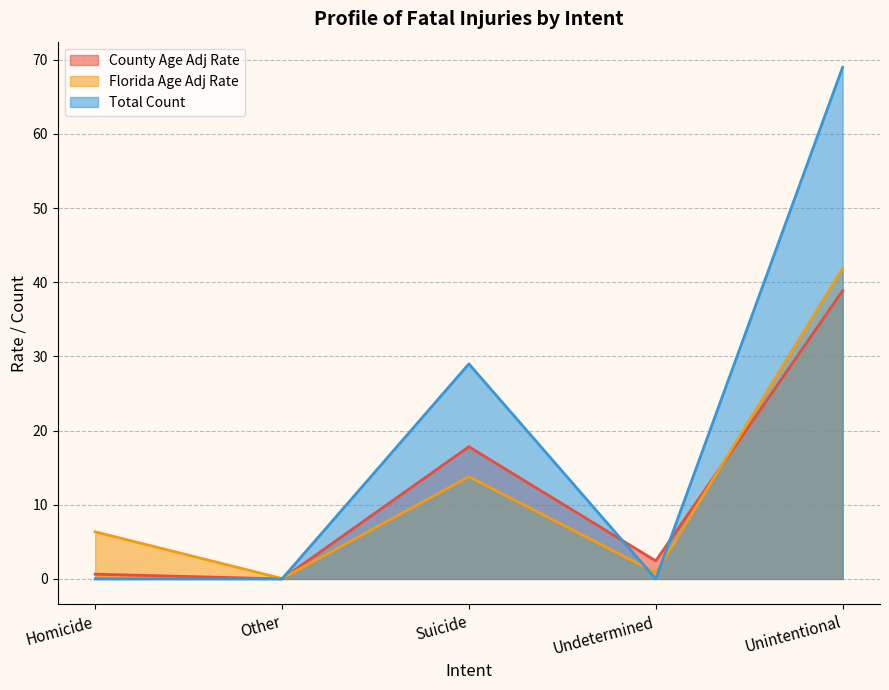

What is the approximate value of County Age Adj Rate at Homicide?

0.6